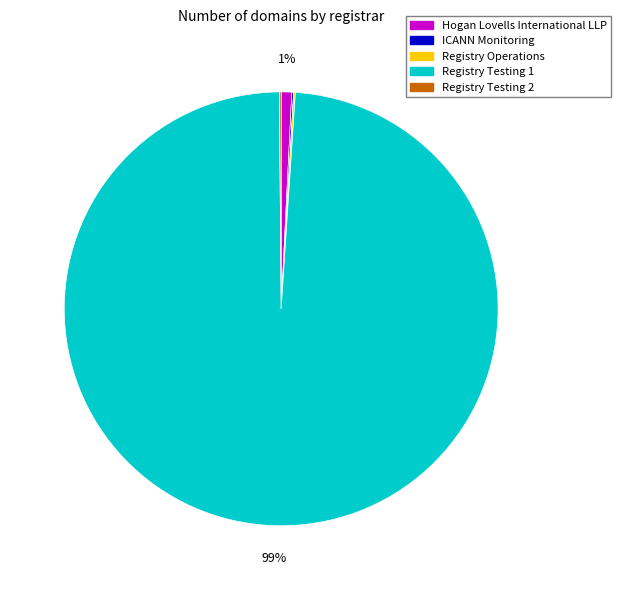

To the nearest percent, what portion does Hogan Lovells International LLP represent?

1%